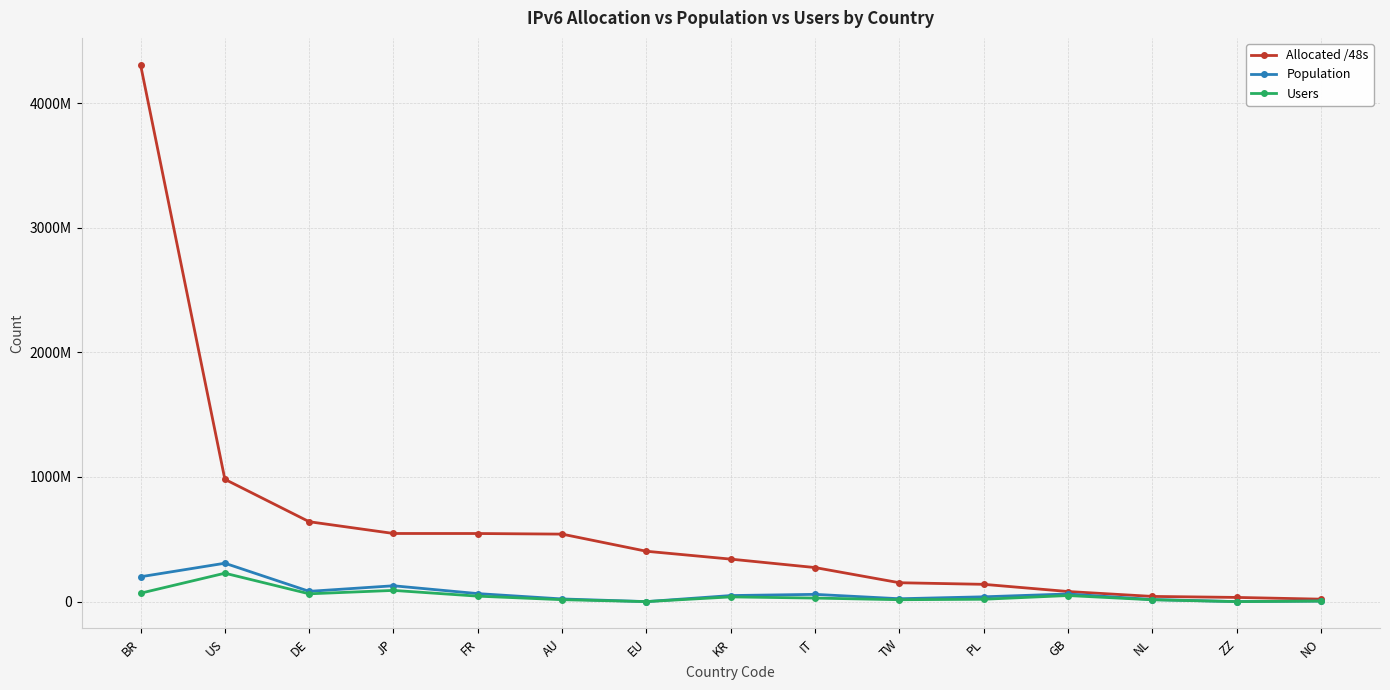

What position from the right is US?

14